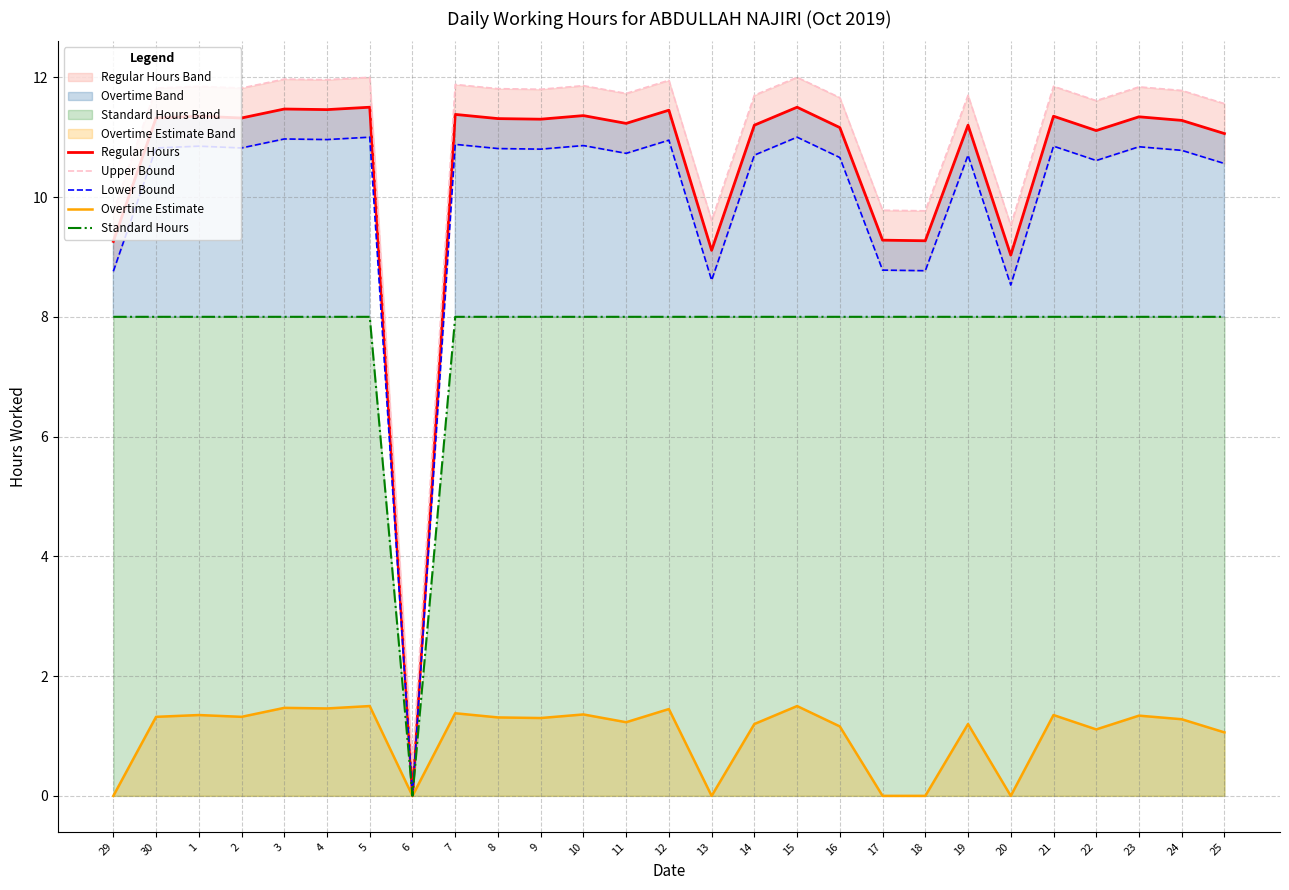

Is the value of Standard Hours at 24 greater than the value of Lower Bound at 5?

No